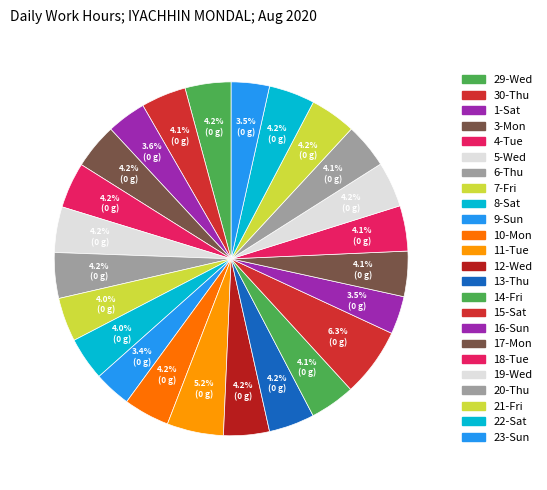

To the nearest percent, what is the difference between the 9-Sun and 21-Fri slice percentages?

1%